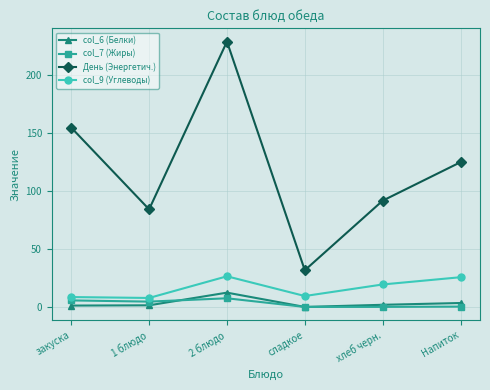

At which category is the sum across all series the highest?

2 блюдо